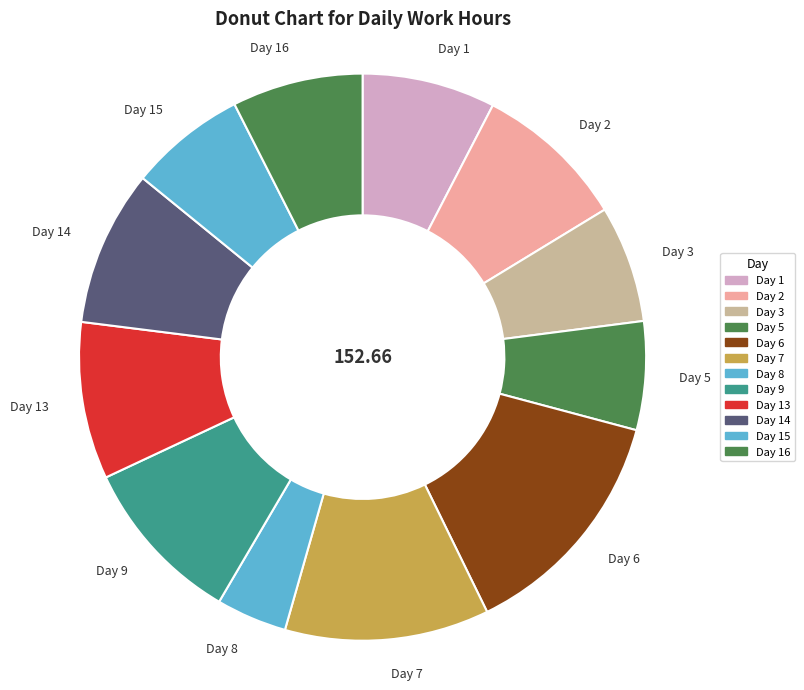

Do Day 14 and Day 16 together represent more than half of the pie?

No